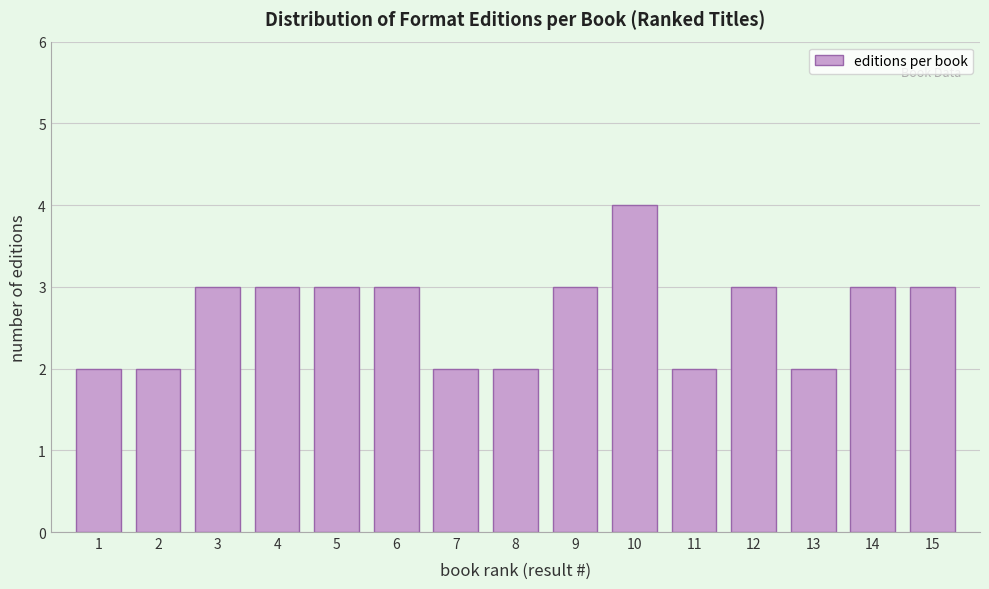

Reading left to right, transcribe all the data shown in this chart.

1=2	2=2	3=3	4=3	5=3	6=3	7=2	8=2	9=3	10=4	11=2	12=3	13=2	14=3	15=3